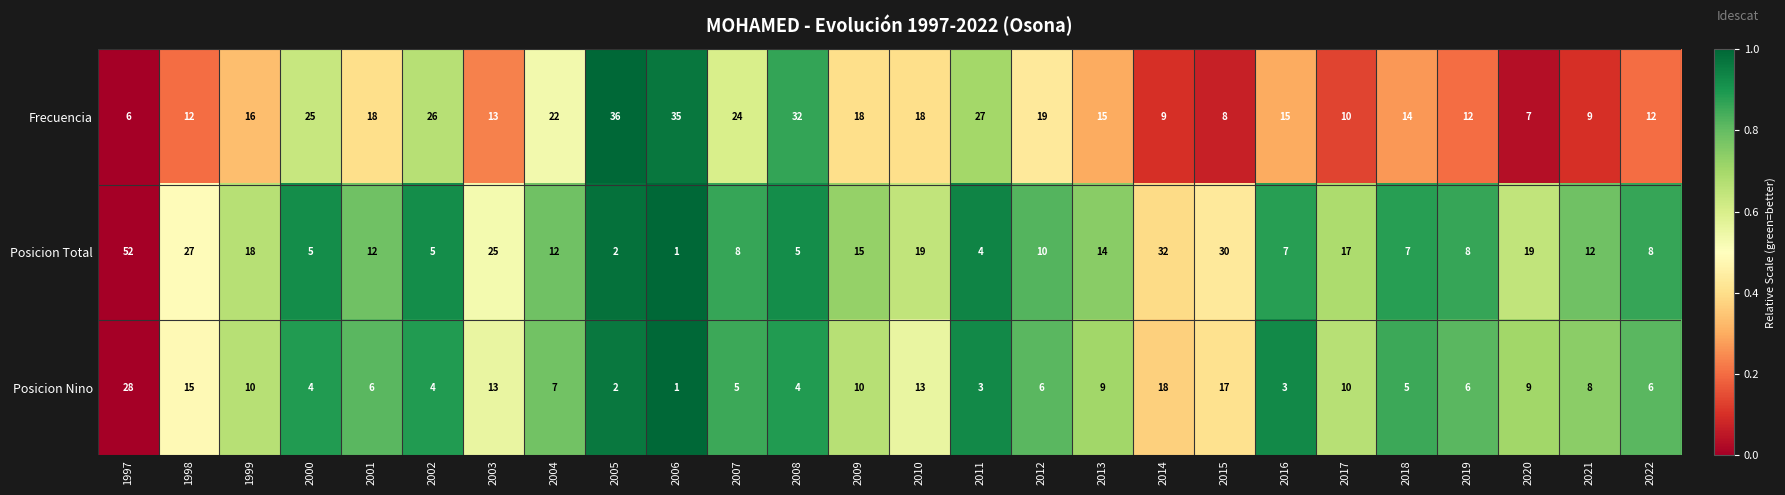

Between 2011 and 2016, which series saw the biggest shift?

Frecuencia